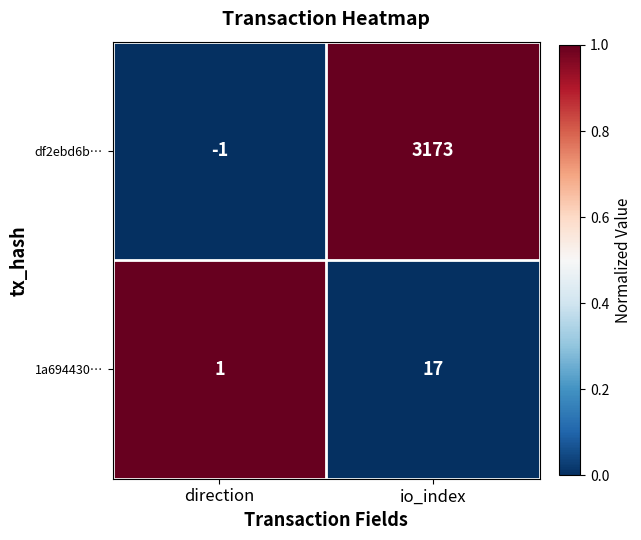

What is the difference between the maximum and minimum values in the df2ebd6b… series?

3174